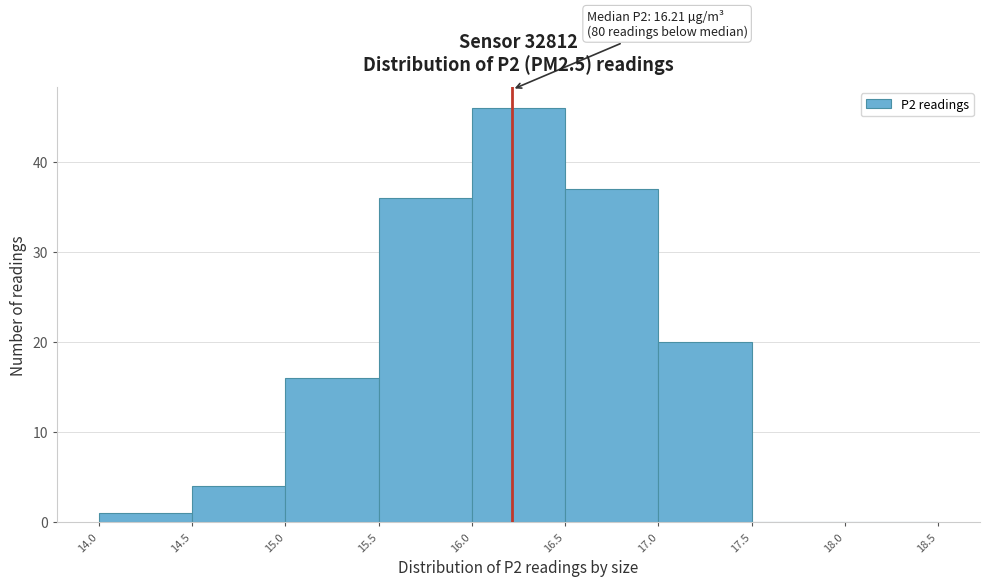

Which range on the x-axis has the tallest bar?

16.0 to 16.5